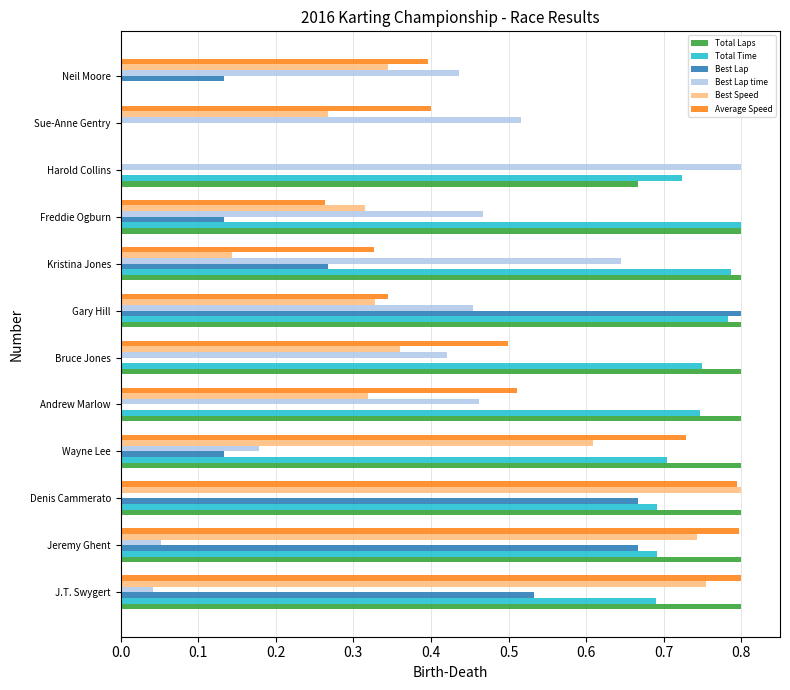

What is the sum of all Best Lap time values?

4.5